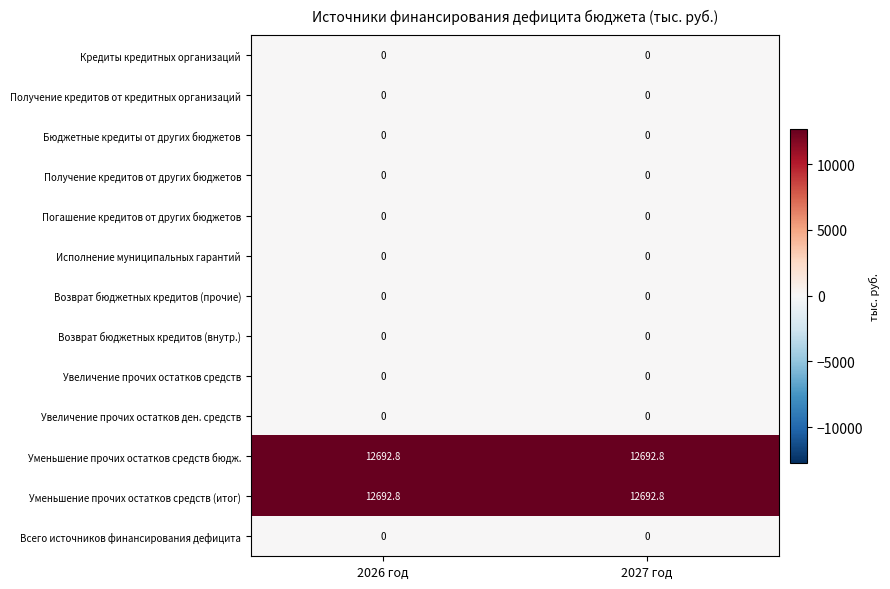

The value of Уменьшение прочих остатков средств (итог) at 2027 год is 21578.5. True or false?

False